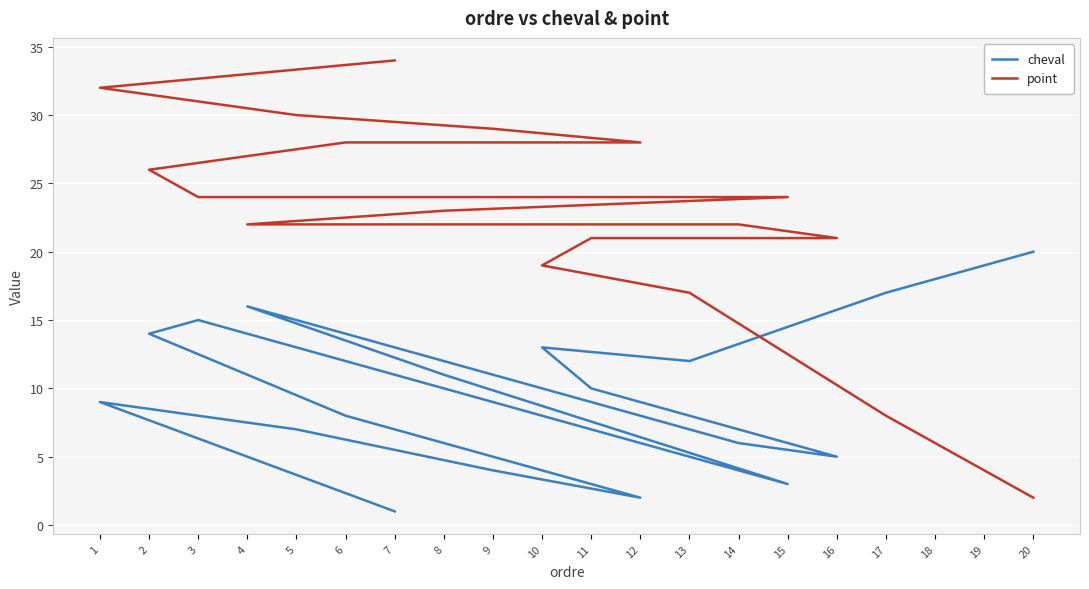

What is the difference between the cheval values at 11 and 7?

9